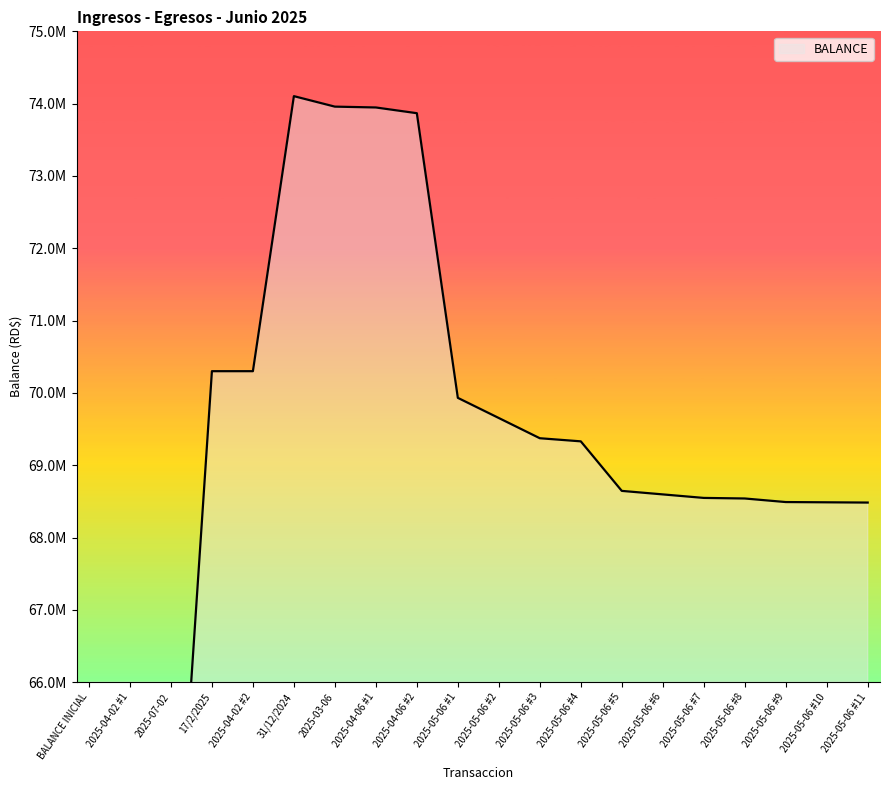

What is the minimum value shown in the chart?

60962199.0